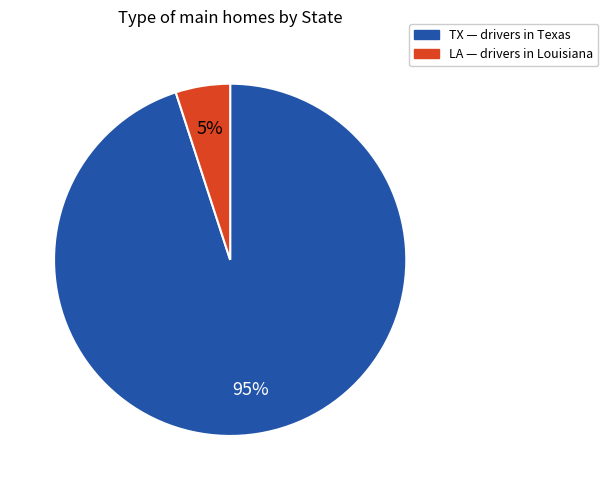

Does LA represent more than half of the total?

No